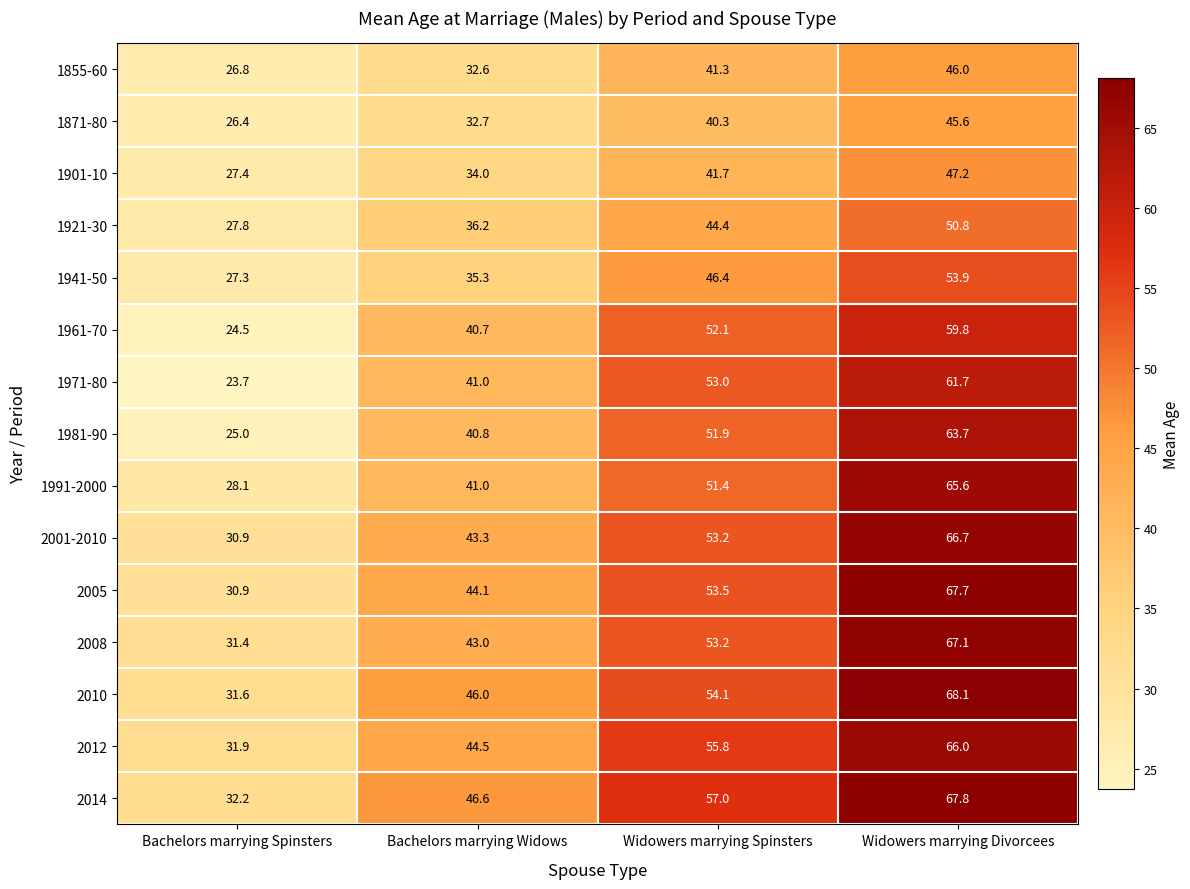

What is the minimum value shown in the chart?

23.7